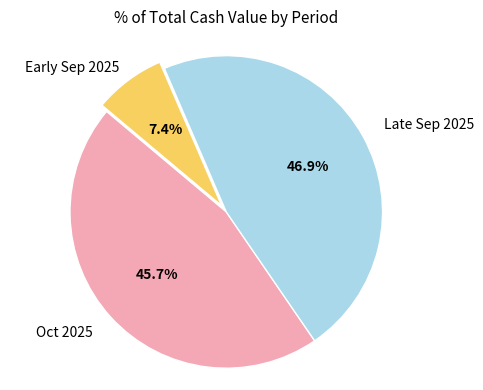

Combined, do Early Sep 2025 and Oct 2025 account for over 50%?

Yes